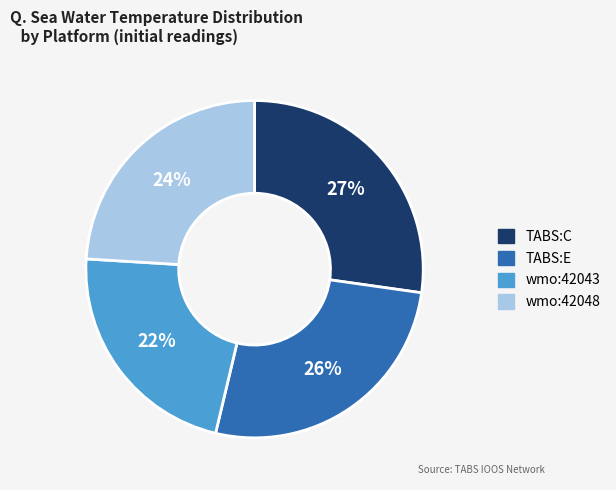

Does any single category account for the majority?

No